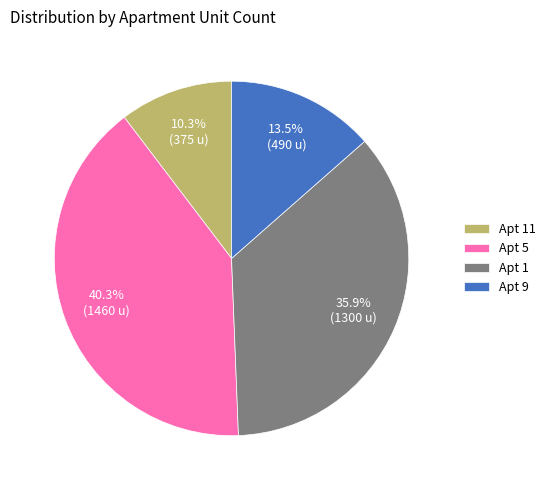

Between Apt 1 and Apt 11, which is larger?

Apt 1